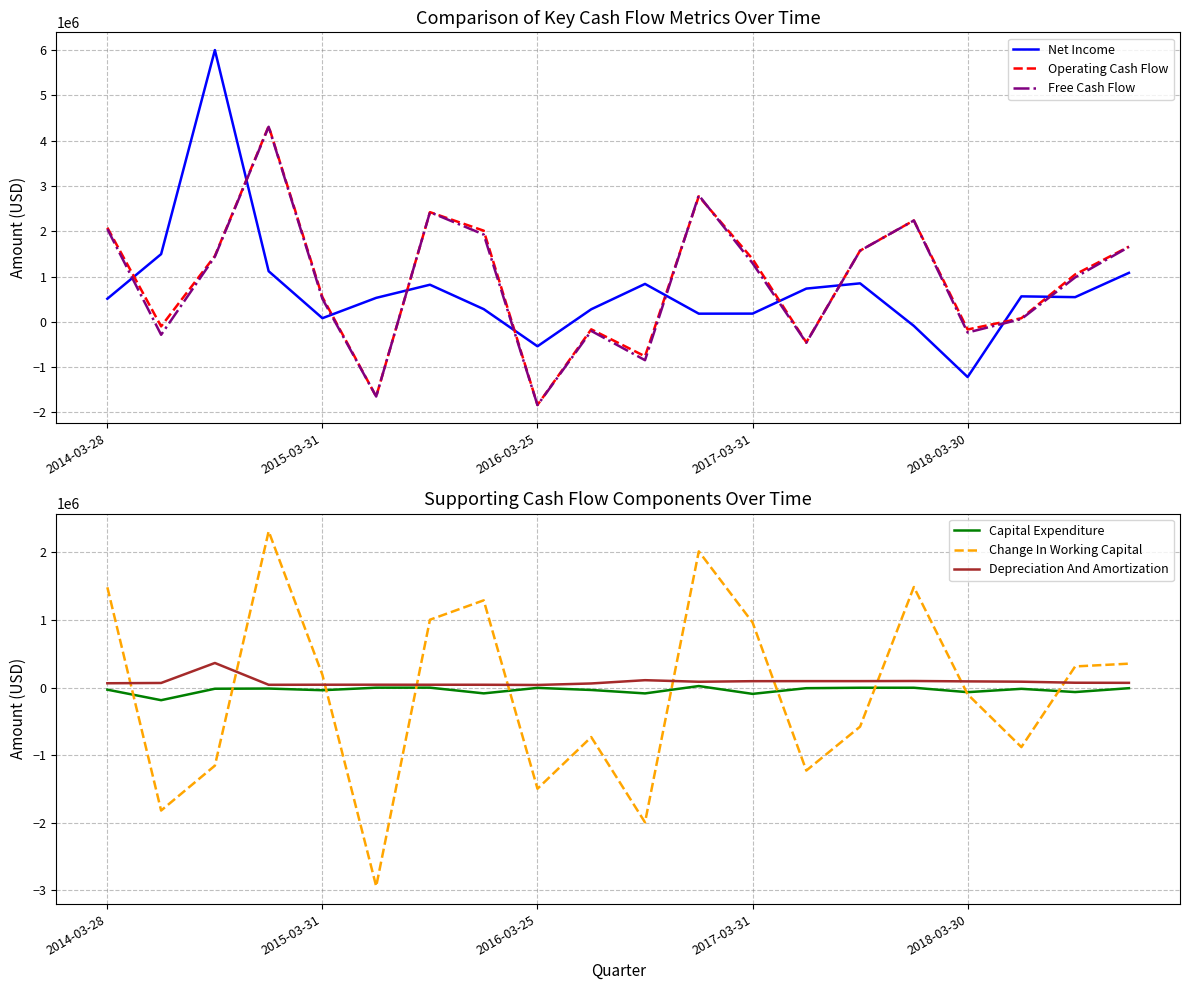

Which category has the lowest value in the Free Cash Flow series?

2016-03-25